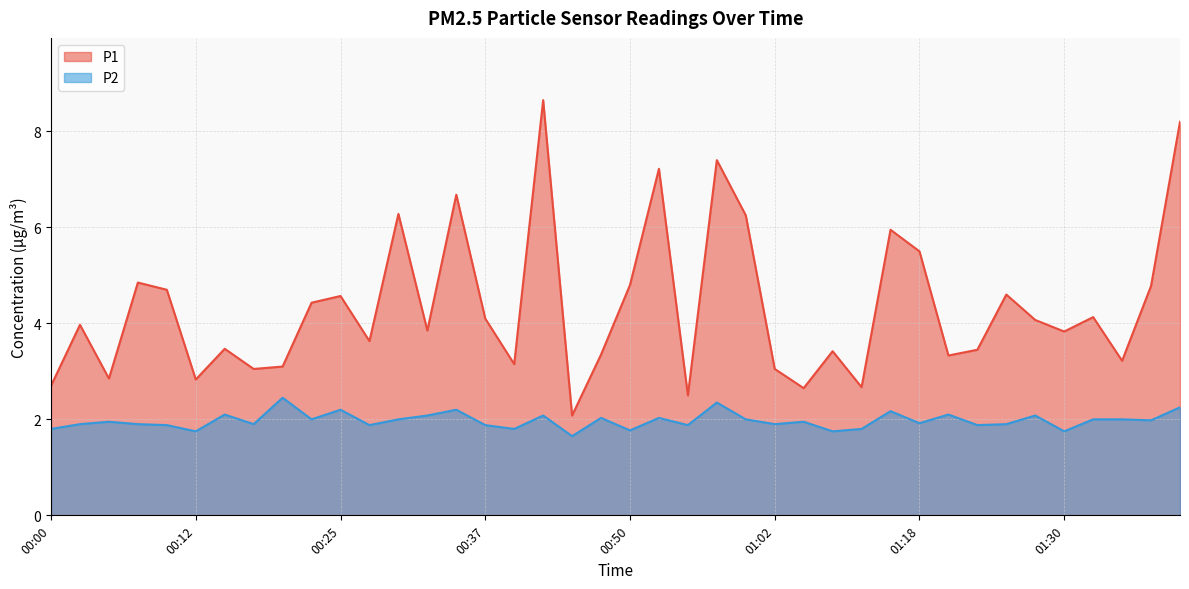

The value of P1 at 00:07 is 4.8. True or false?

True